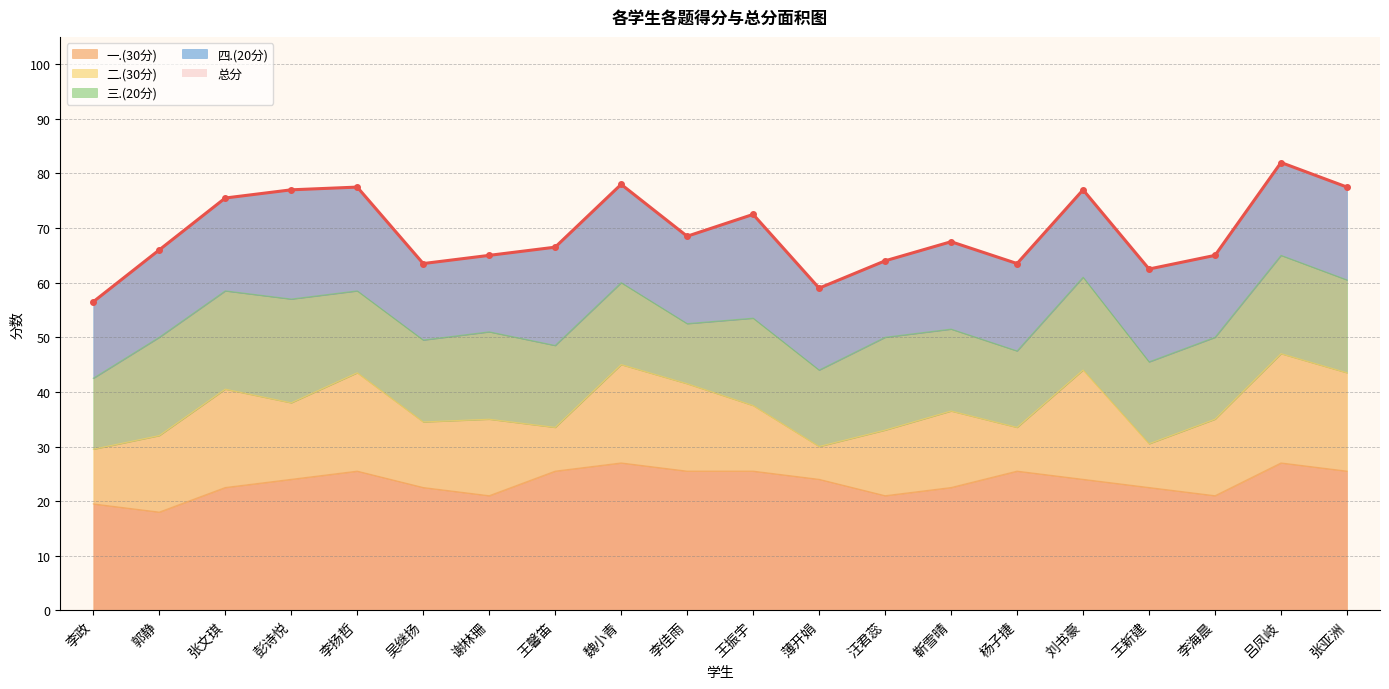

Reading right to left, transcribe all the data shown in this chart.

总分: 77.5	82.0	65.0	62.5	77.0	63.5	67.5	64.0	59.0	72.5	68.5	78.0	66.5	65.0	63.5	77.5	77.0	75.5	66.0	56.5
一.(30分): 25.5	27.0	21.0	22.5	24.0	25.5	22.5	21.0	24.0	25.5	25.5	27.0	25.5	21.0	22.5	25.5	24.0	22.5	18.0	19.5
二.(30分): 18.0	20.0	14.0	8.0	20.0	8.0	14.0	12.0	6.0	12.0	16.0	18.0	8.0	14.0	12.0	18.0	14.0	18.0	14.0	10.0
三.(20分): 17.0	18.0	15.0	15.0	17.0	14.0	15.0	17.0	14.0	16.0	11.0	15.0	15.0	16.0	15.0	15.0	19.0	18.0	18.0	13.0
四.(20分): 17.0	17.0	15.0	17.0	16.0	16.0	16.0	14.0	15.0	19.0	16.0	18.0	18.0	14.0	14.0	19.0	20.0	17.0	16.0	14.0